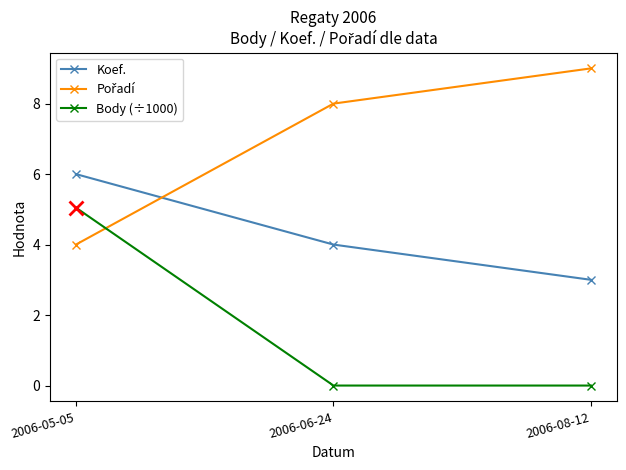

What is the difference between the highest and lowest values at 2006-06-24?

8.0